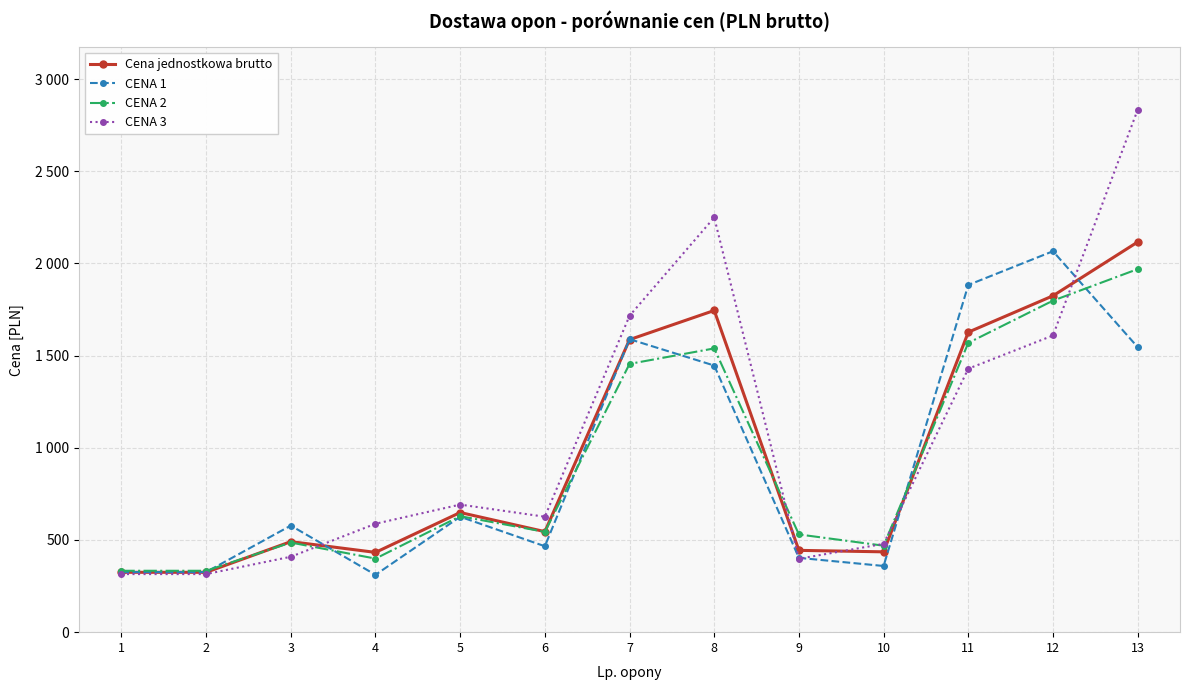

Which series has the widest spread of values?

CENA 3